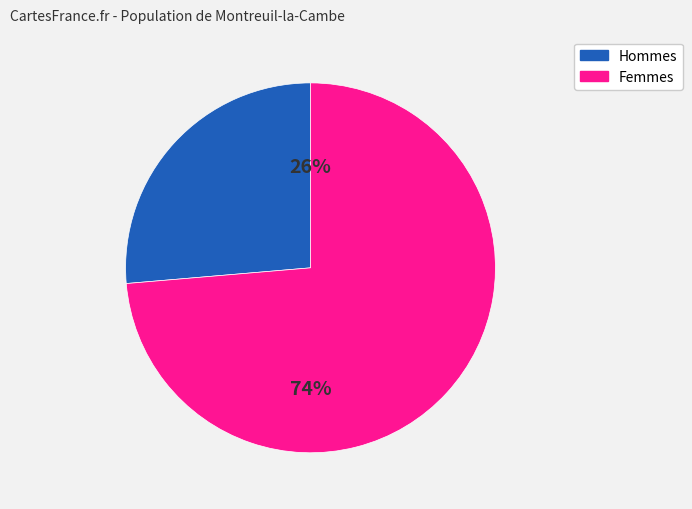

Is there a majority slice in this chart?

Yes